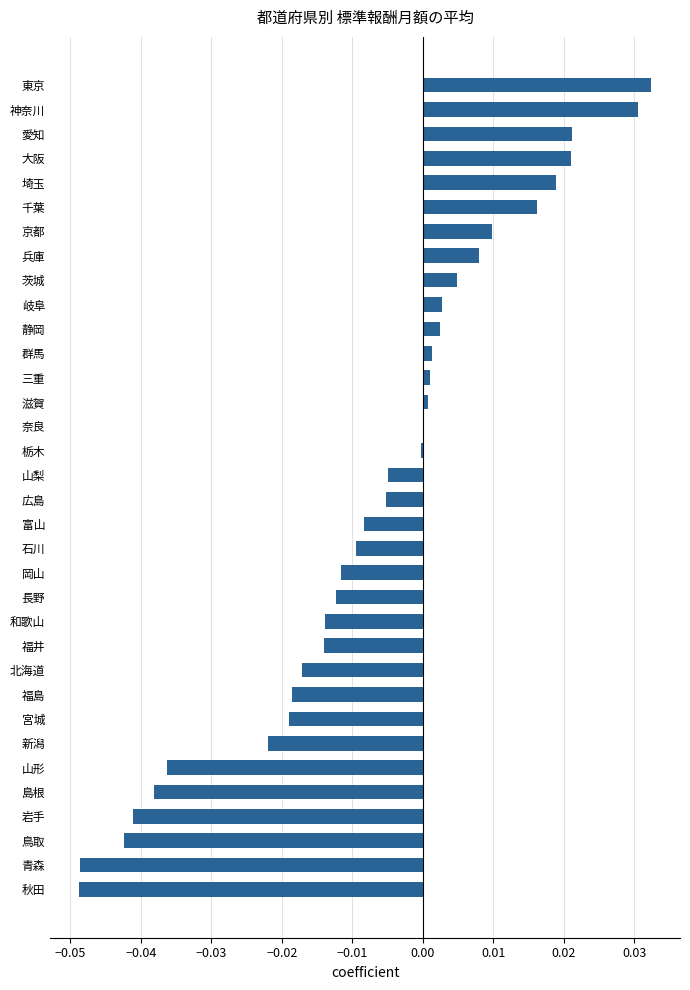

How many distinct data groups are displayed?

1